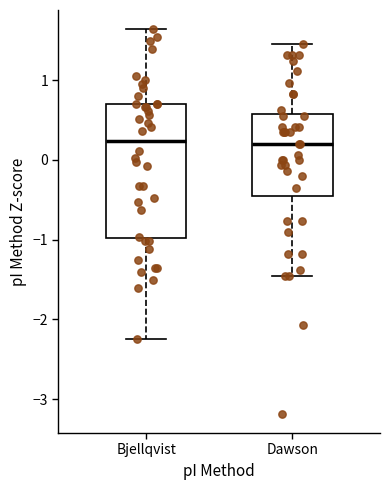

Reading left to right, read every box against the y-axis: the position of its median line, the range the box covers, and the ends of its whiskers. The values are not printed on the chart, so give them approximately, as read against the axis.

Bjellqvist: median 0.2, box -1.0 to 0.7, whiskers -2.2 to 1.6
Dawson: median 0.2, box -0.5 to 0.6, whiskers -1.5 to 1.5